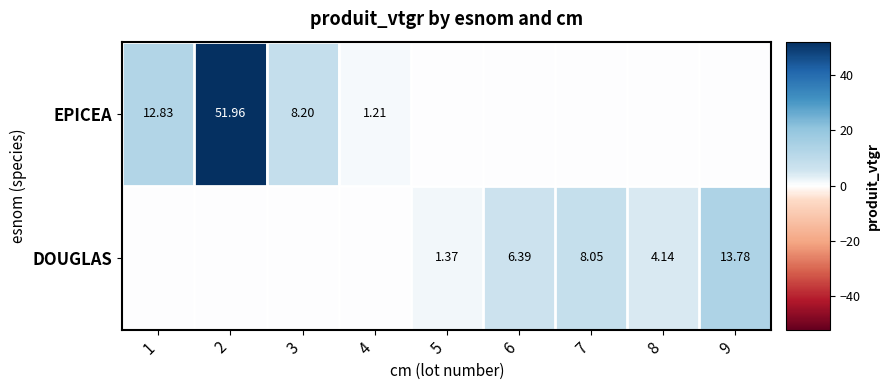

Which category has the highest value across all series?

2